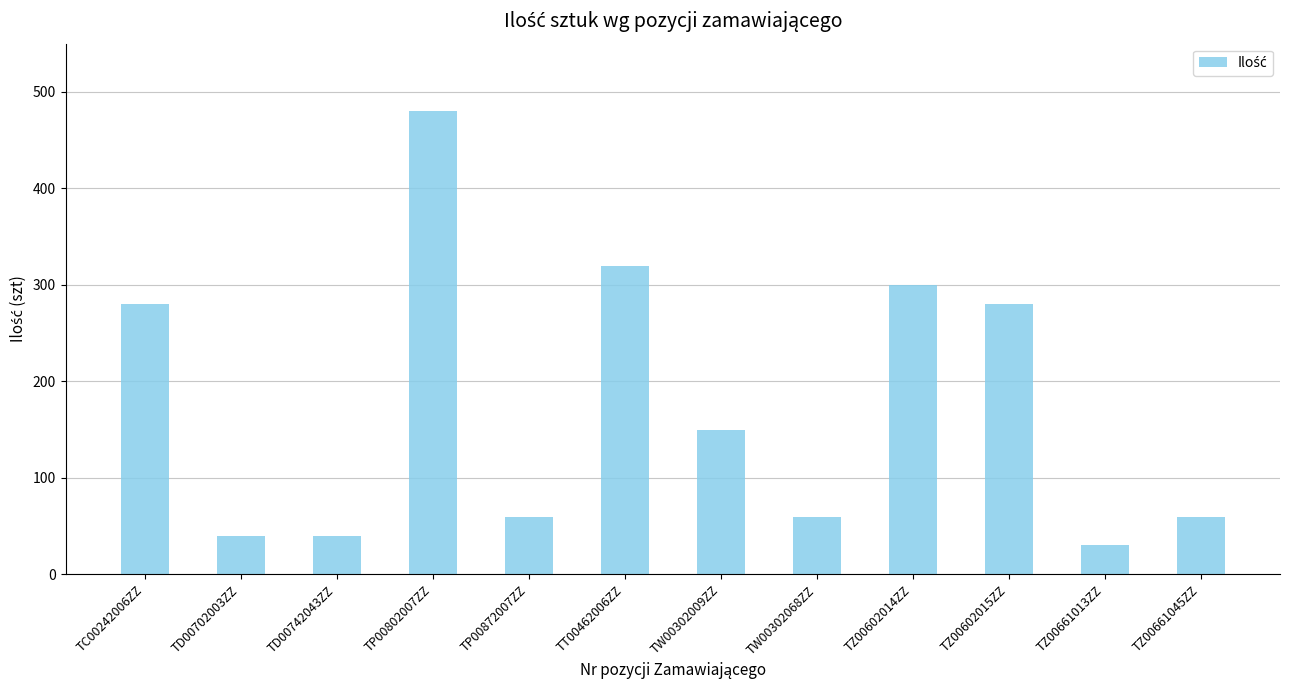

What is the approximate value at TZ00602015ZZ, to the nearest 10?

280